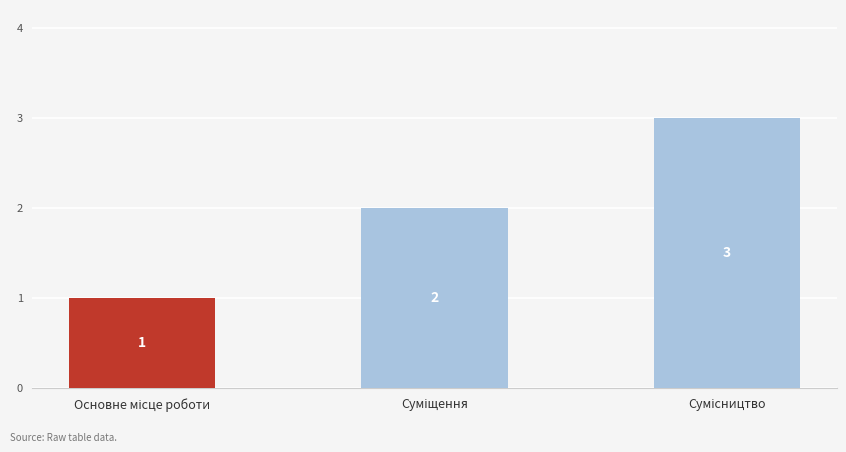

How many bars are there in total?

3